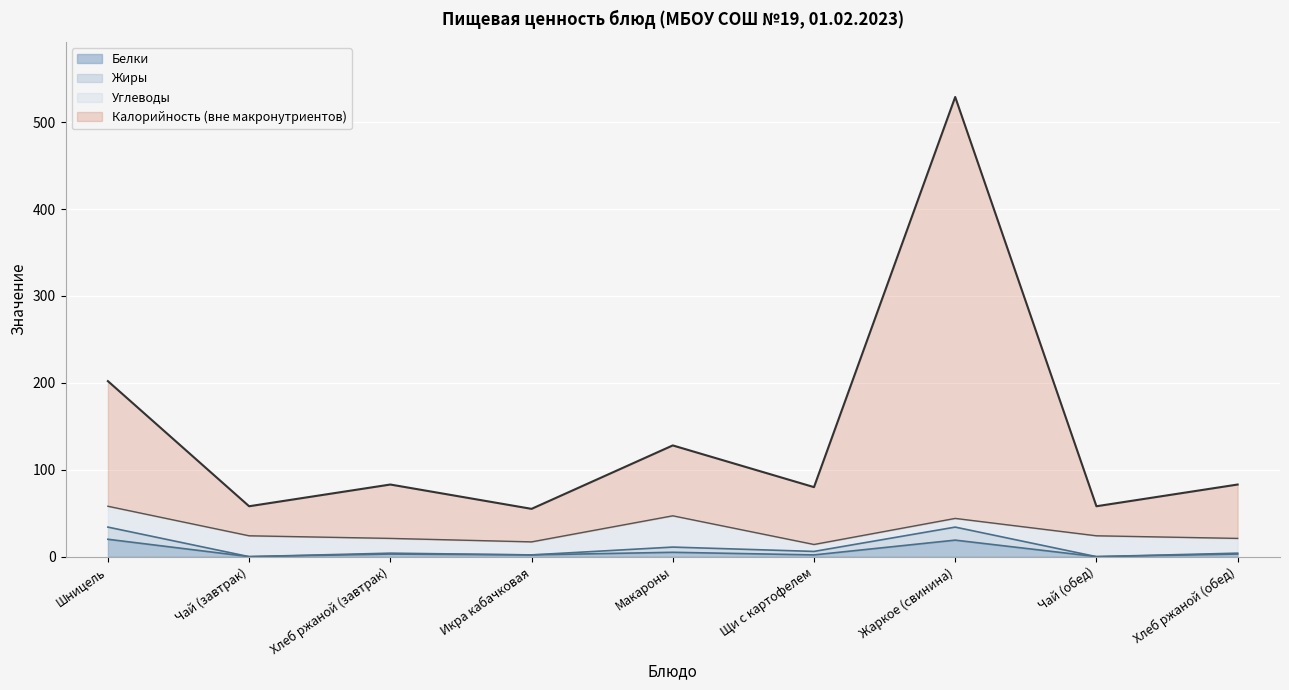

Which category has the lowest value in the Белки series?

Чай (завтрак)